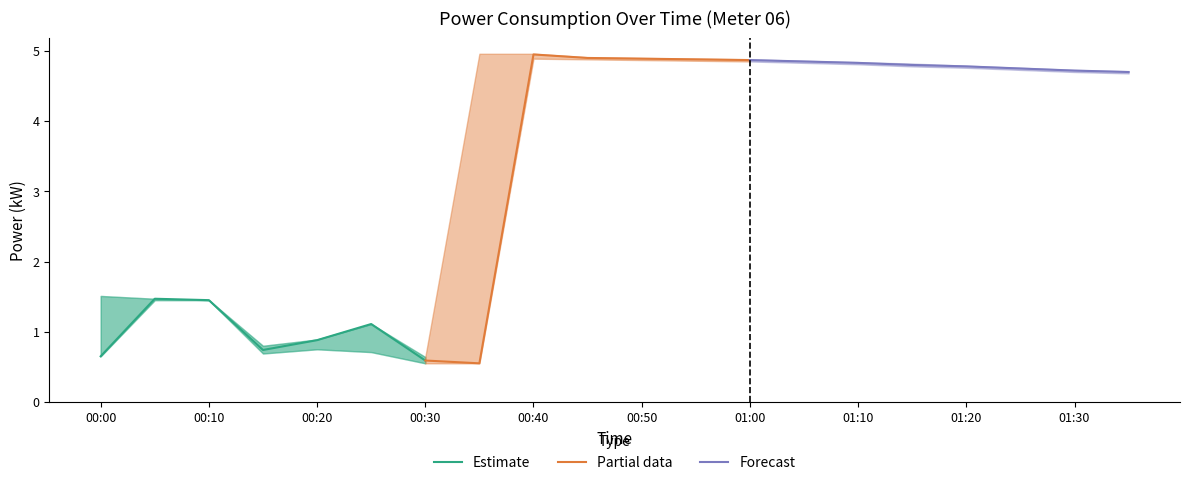

At which label does power_upper first exceed 4?

00:35